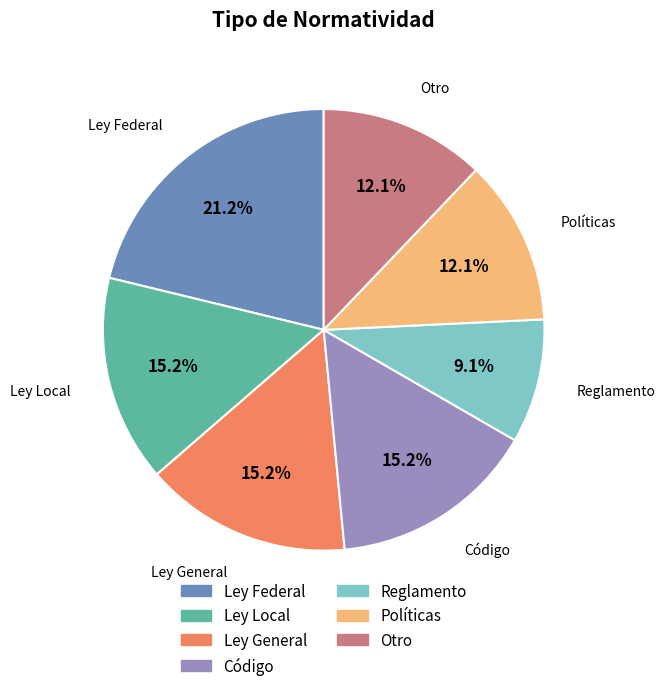

To the nearest percent, what portion does Ley Federal represent?

21%